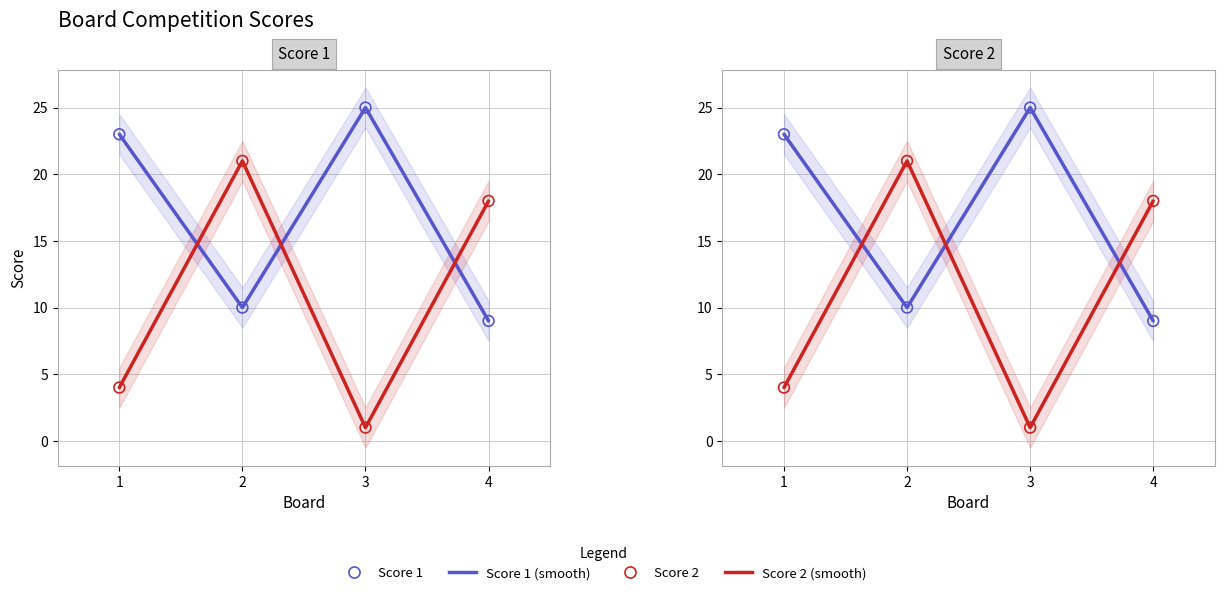

What are all the series names shown in the legend?

Score 1 (smooth), Score 2 (smooth), Score 1, Score 2